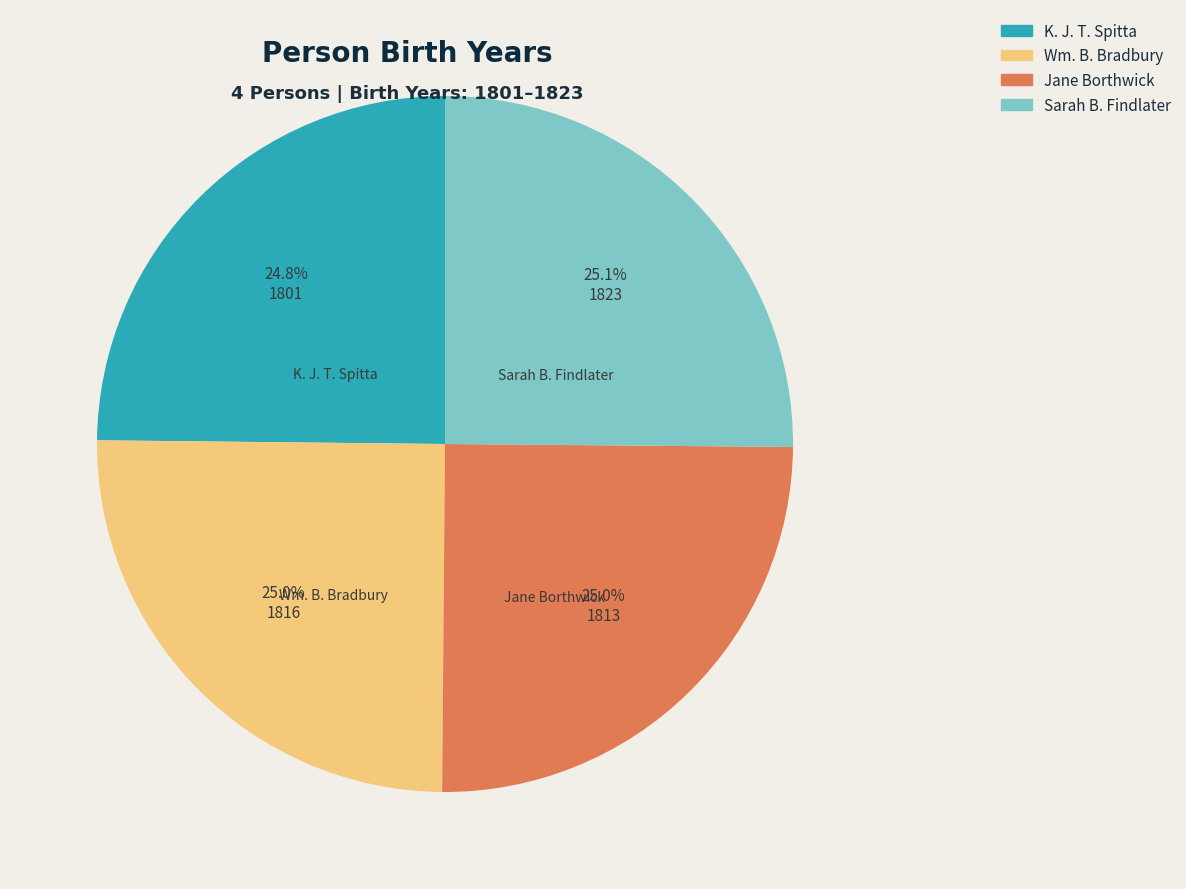

True or false: Sarah B. Findlater accounts for 25% of the total.

True